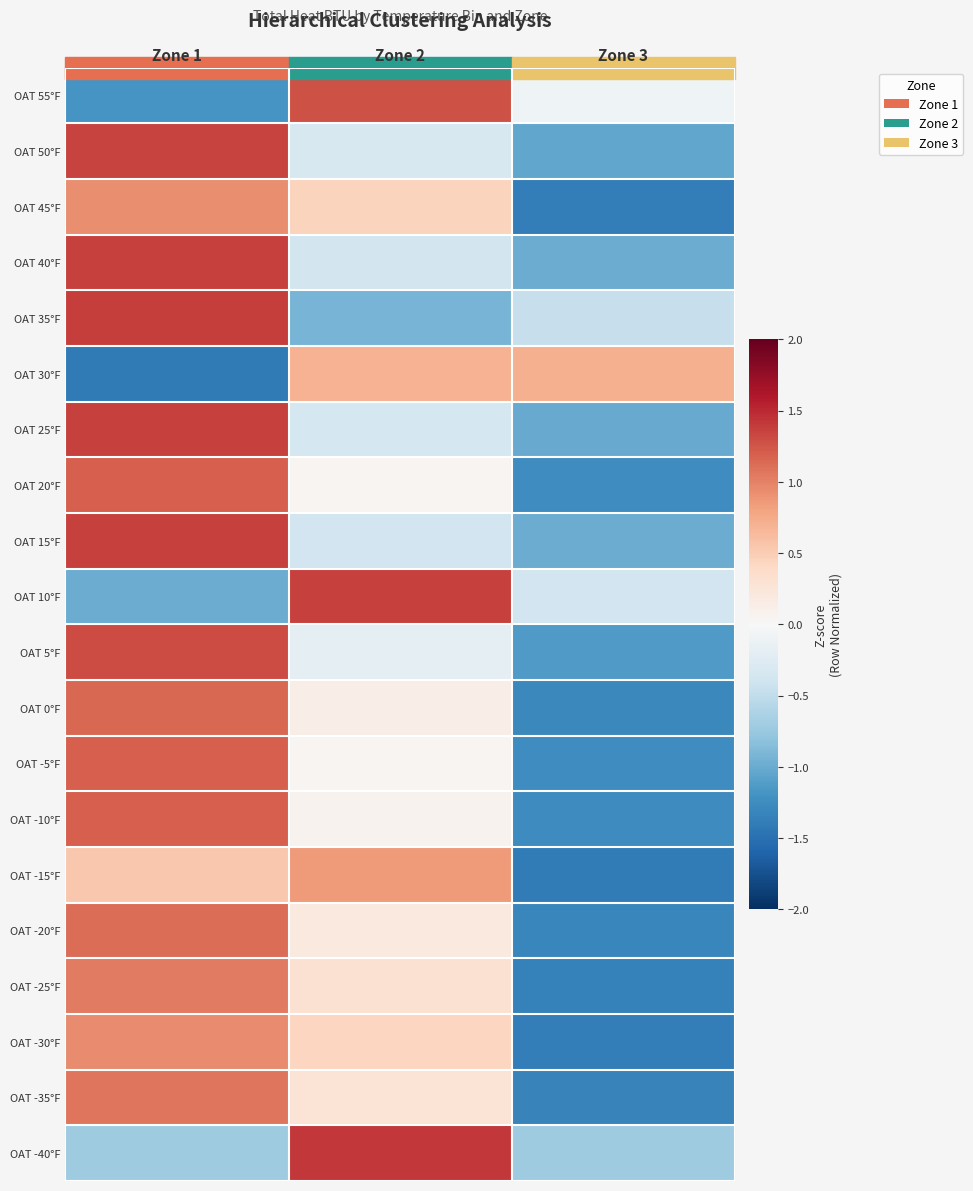

How many series are shown in this chart?

20